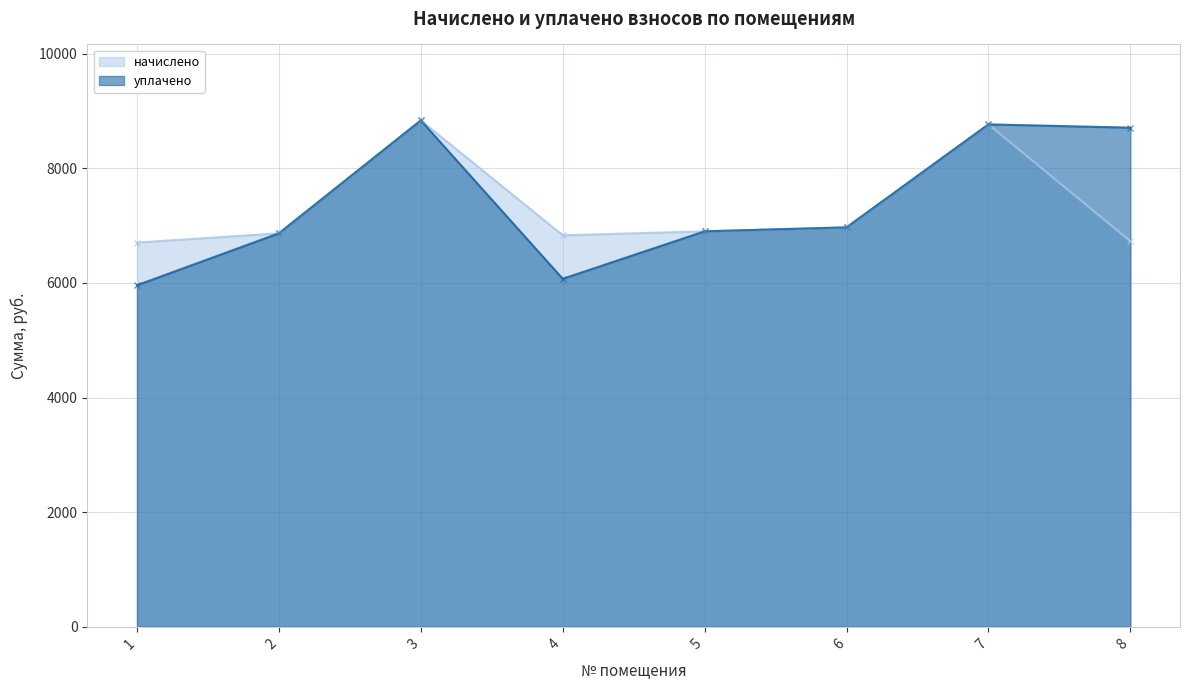

True or false: уплачено and начислено cross at least once.

False